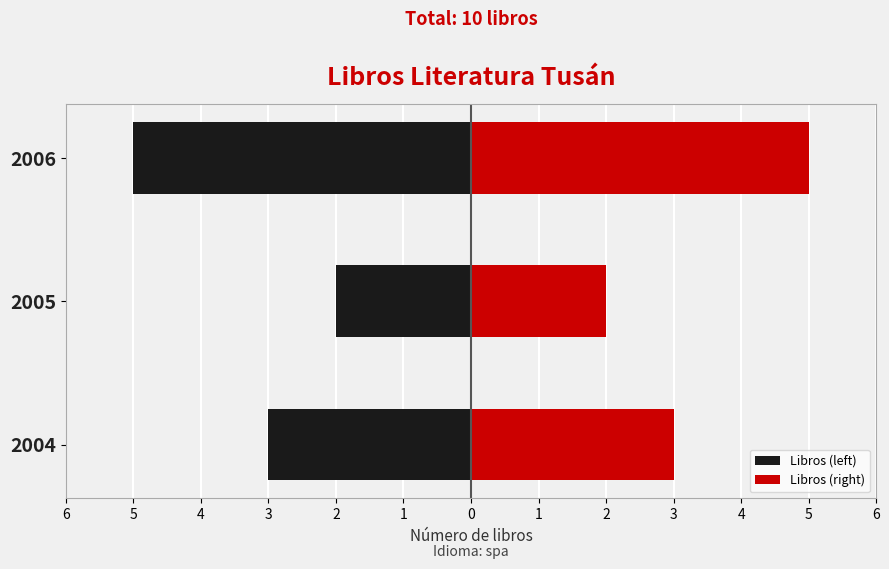

Does the chart contain stacked bars?

No